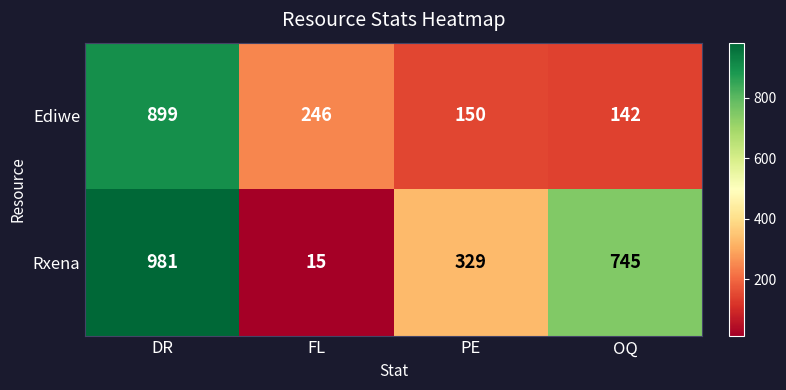

Rank the series by their average value, from highest to lowest.

Rxena, Ediwe